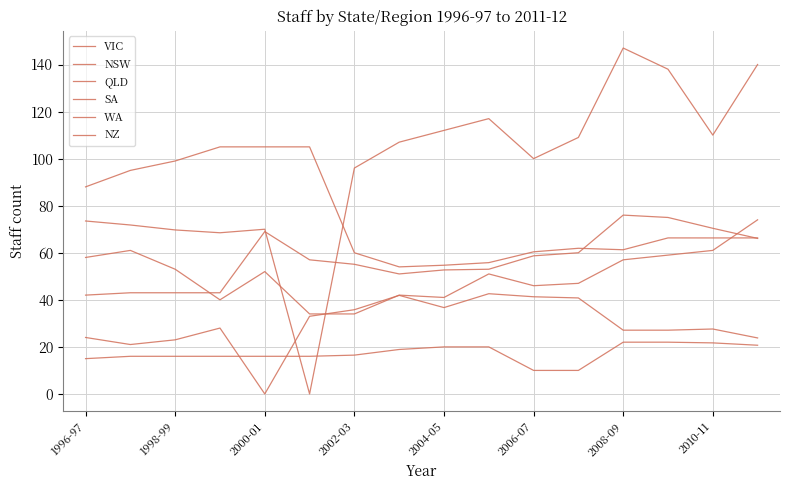

True or false: QLD has more than 0 points higher than both neighbors.

True